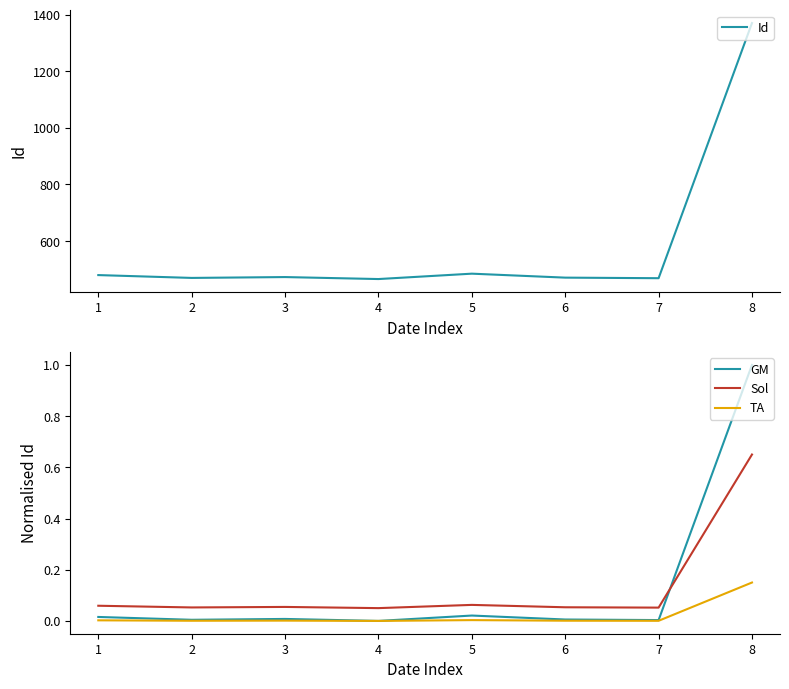

Is the value of Sol at 6 greater than the value of GM at 8?

No